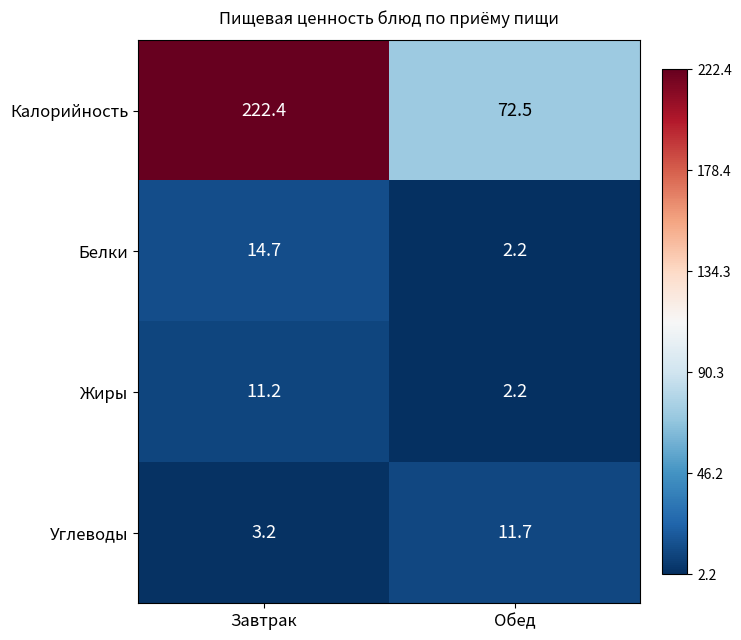

Reading left to right, extract all data points from this chart.

Калорийность: Завтрак=222.4	Обед=72.5
Белки: Завтрак=14.7	Обед=2.2
Жиры: Завтрак=11.2	Обед=2.2
Углеводы: Завтрак=3.2	Обед=11.7